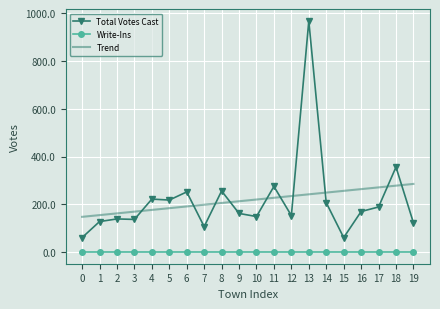

What is the difference between the maximum and minimum values in the Total Votes Cast series?

906.0